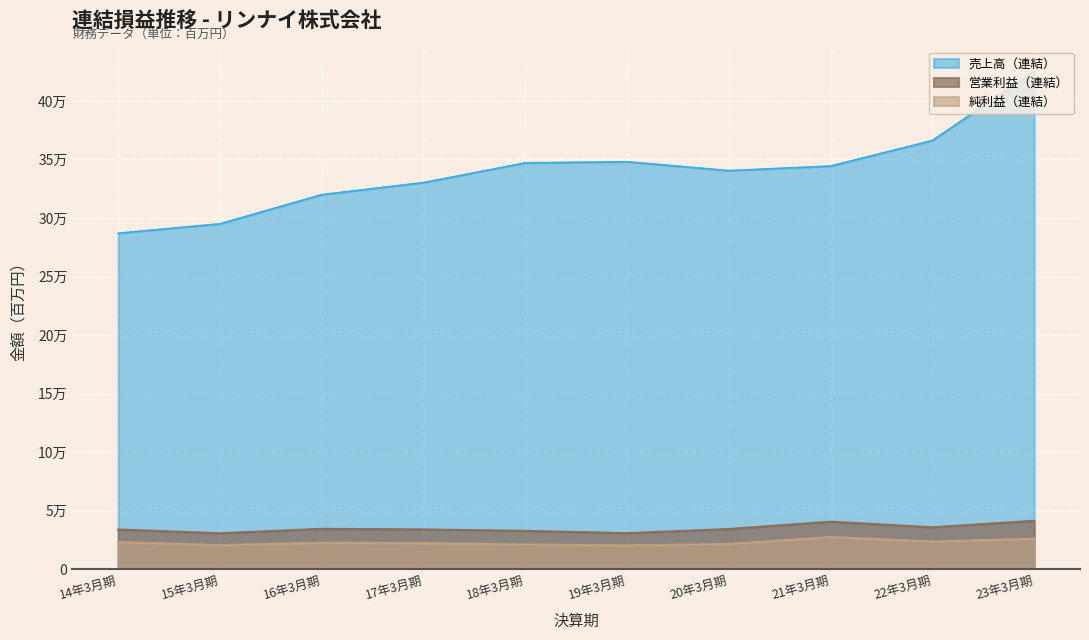

List the labels in order of 純利益（連結） value, smallest first.

19年3月期, 15年3月期, 18年3月期, 20年3月期, 17年3月期, 16年3月期, 14年3月期, 22年3月期, 23年3月期, 21年3月期